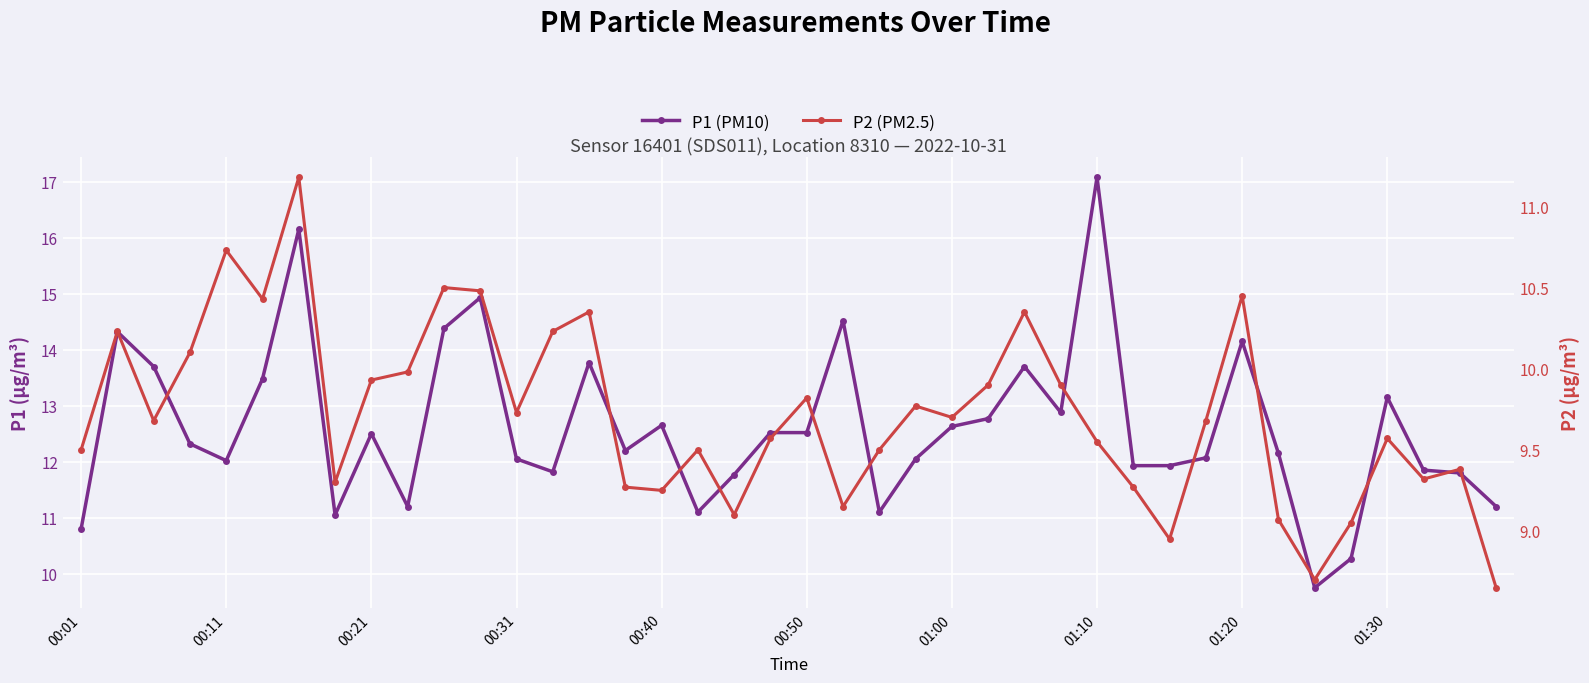

At which label does P1 reach its minimum?

34